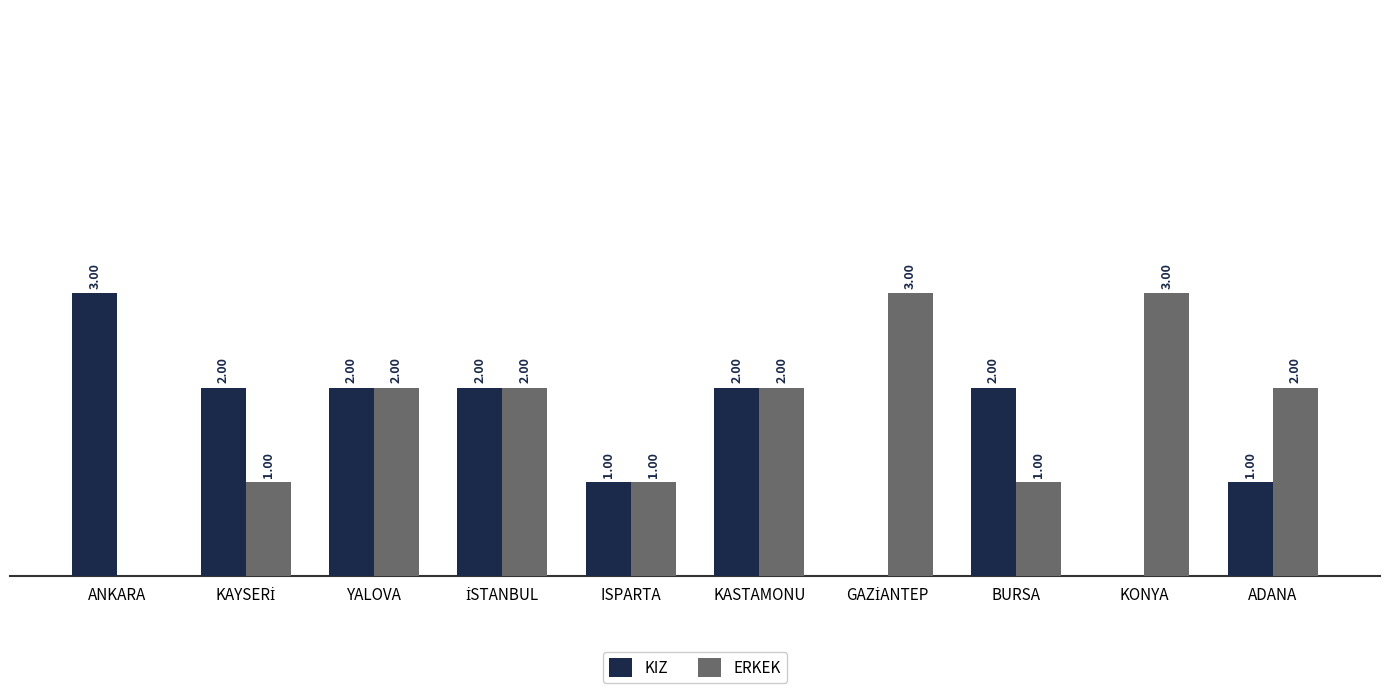

Which series has the largest total across all categories?

ERKEK